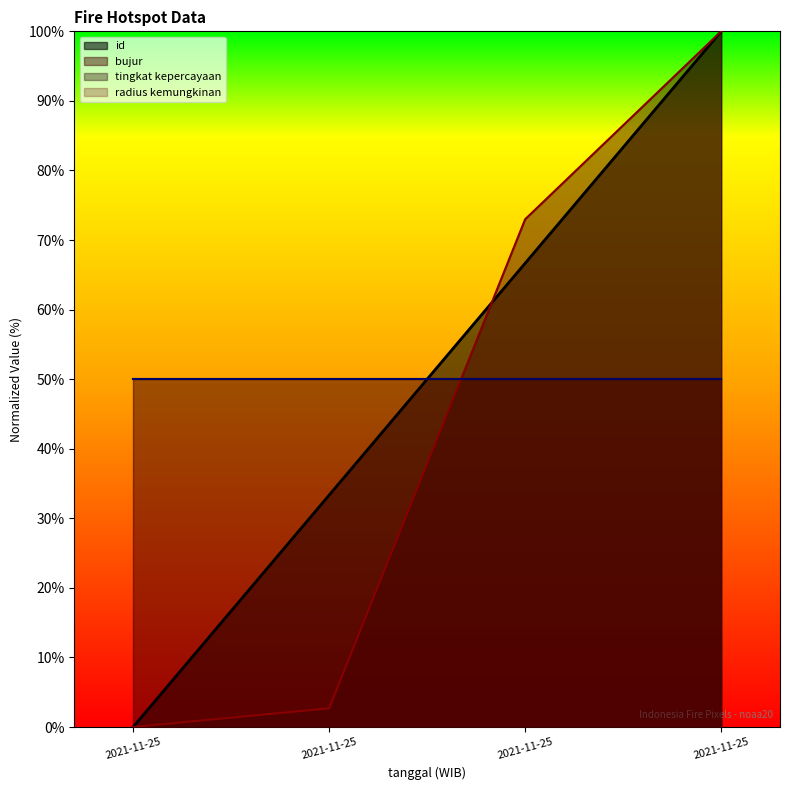

True or false: bujur and id cross at least once.

True